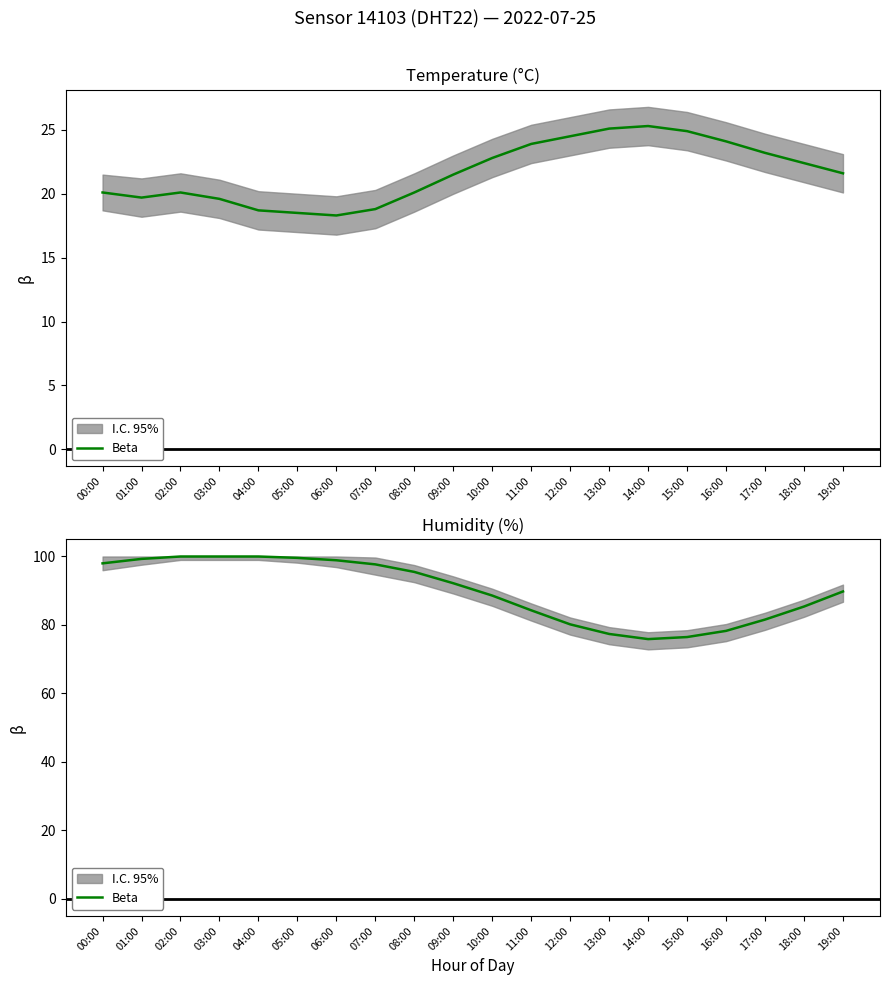

What is the ratio of the value at 16:00 to the value at 17:00?

1.0